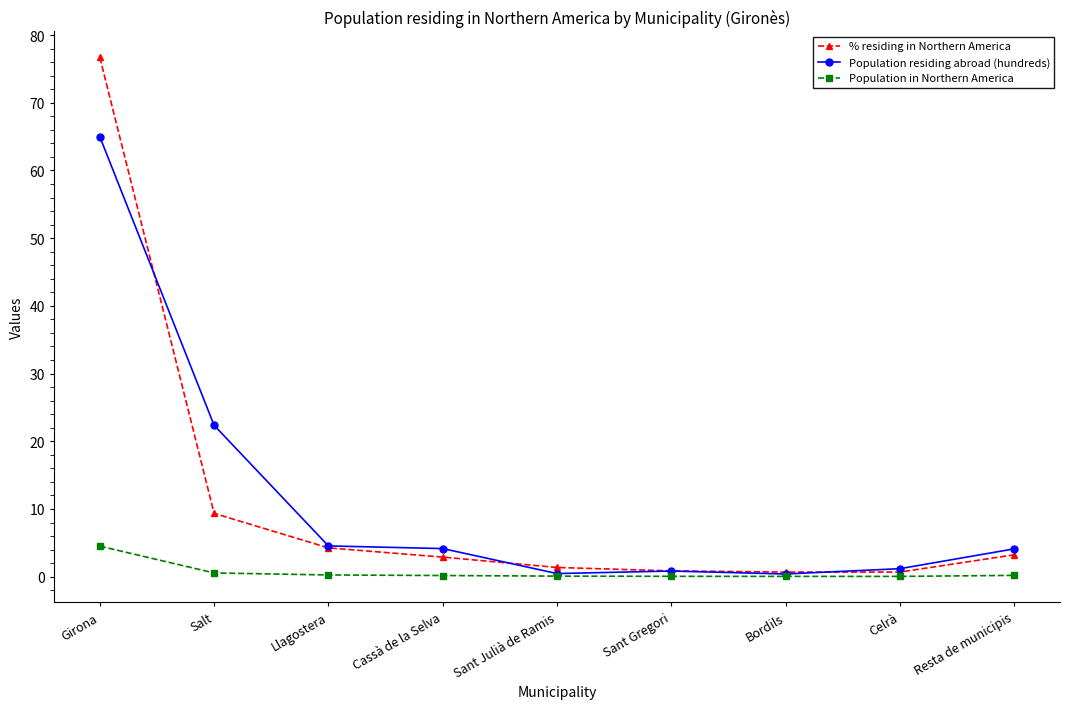

How many data points in % residing in Northern America are above 2?

5